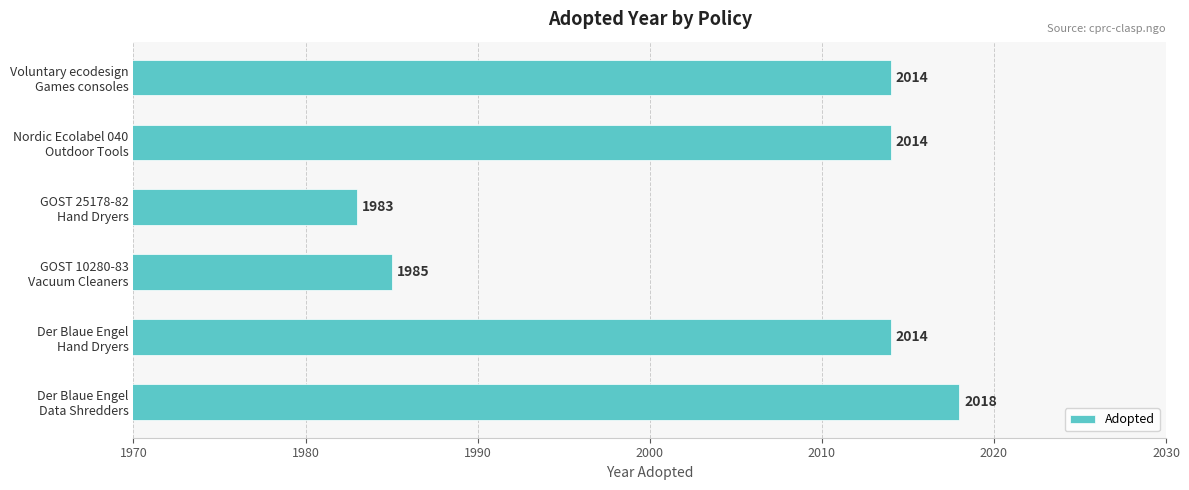

What is the difference between the maximum and minimum values?

35